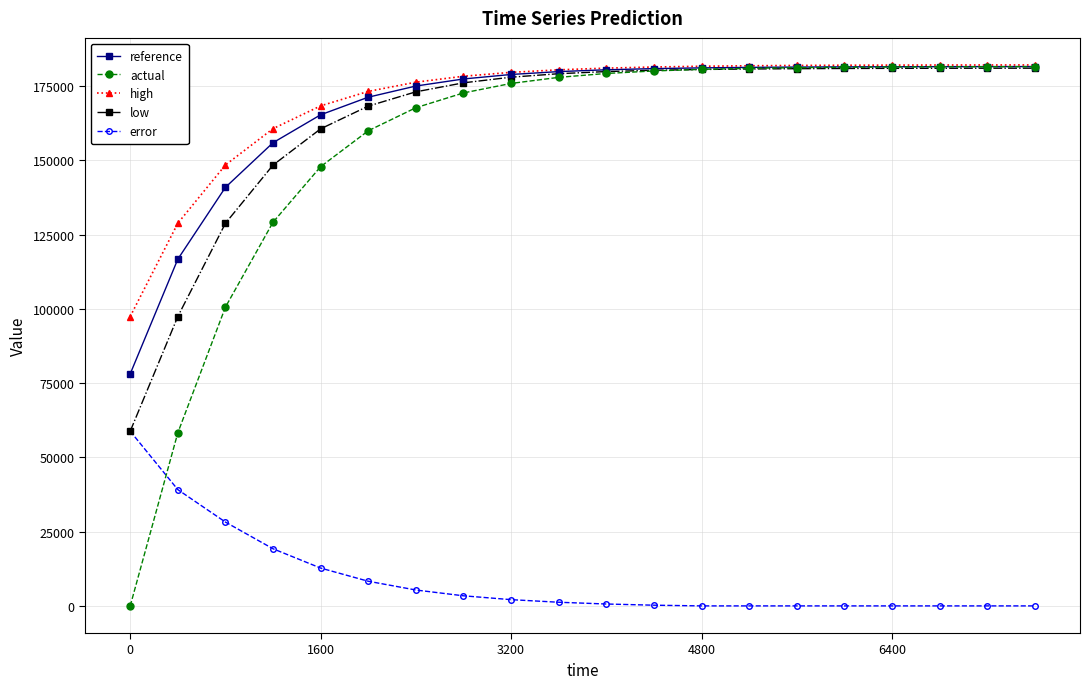

Is this an area chart (filled region under the line)?

No